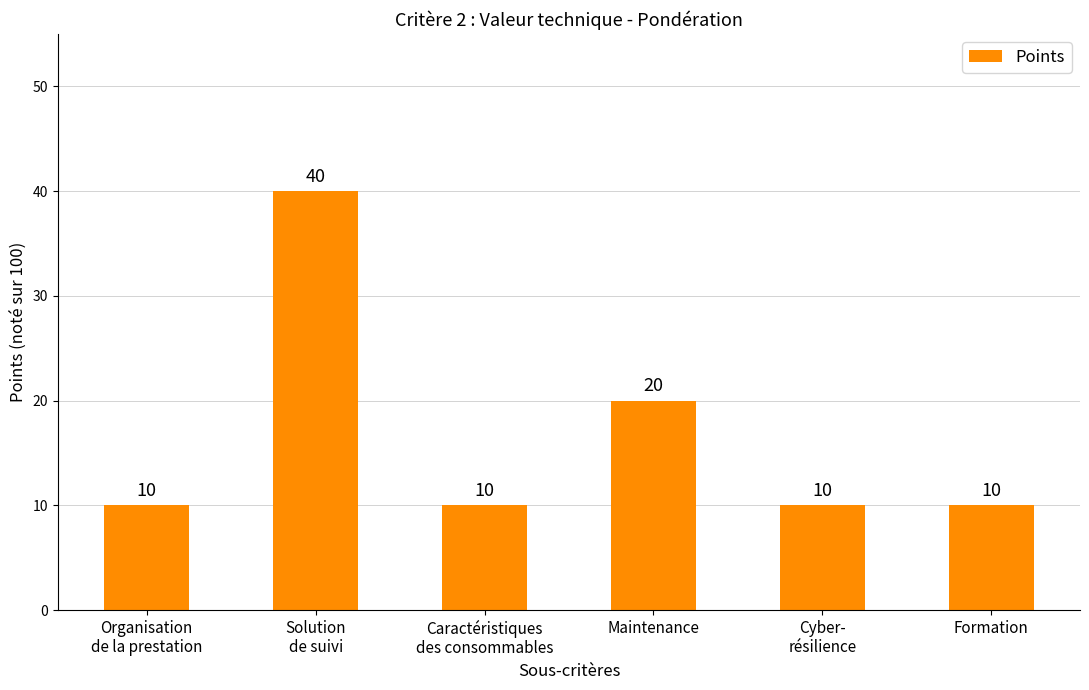

What is the difference between the second highest and minimum values?

10